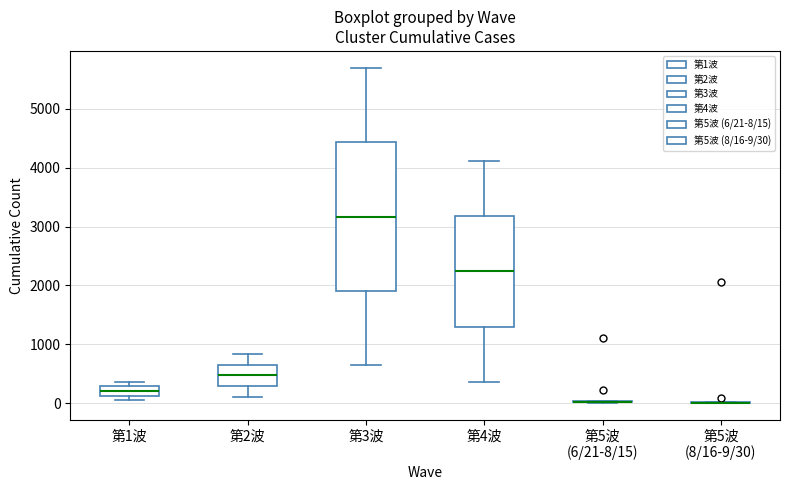

Reading left to right, read every box against the y-axis: the position of its median line, the range the box covers, and the ends of its whiskers. The values are not printed on the chart, so give them approximately, as read against the axis.

第1波: median 200, box 100 to 300, whiskers 0 to 400
第2波: median 500, box 300 to 700, whiskers 100 to 800
第3波: median 3200, box 1900 to 4400, whiskers 600 to 5700
第4波: median 2200, box 1300 to 3200, whiskers 400 to 4100
第5波 (6/21-8/15): box collapsed to a line at 0, whiskers 0 to 0
第5波 (8/16-9/30): box collapsed to a line at 0, whiskers 0 to 0